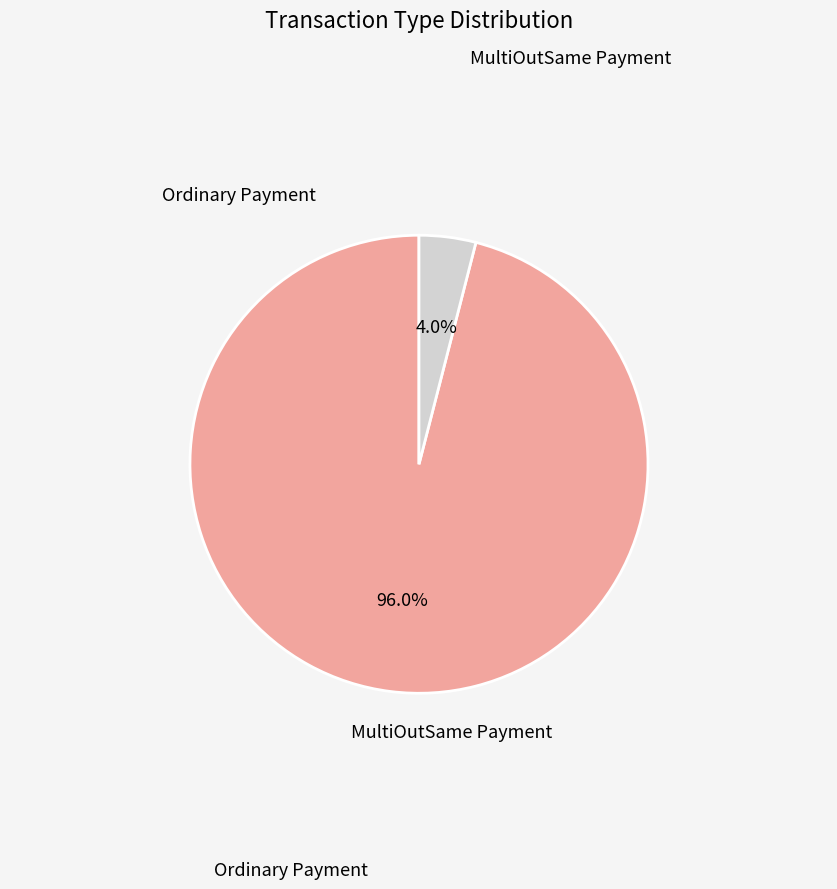

Is there a majority slice in this chart?

Yes